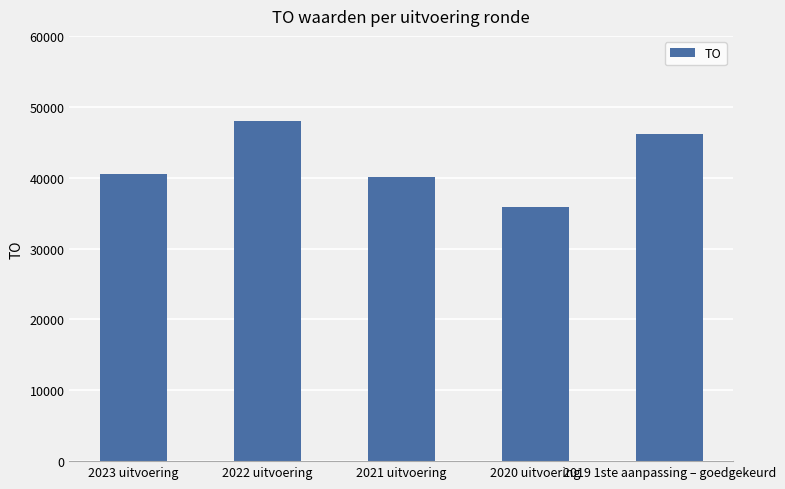

What is the change in value from 2021 uitvoering to 2019 1ste aanpassing – goedgekeurd?

+6108